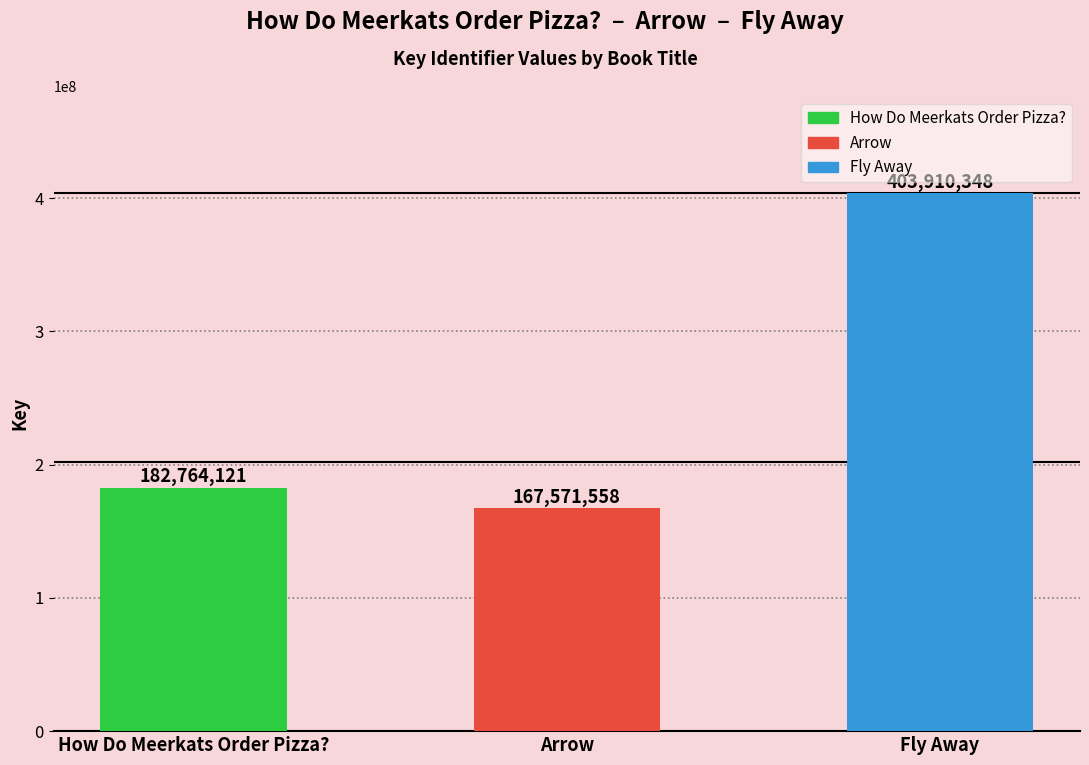

Which has a higher value, Arrow or Fly Away?

Fly Away